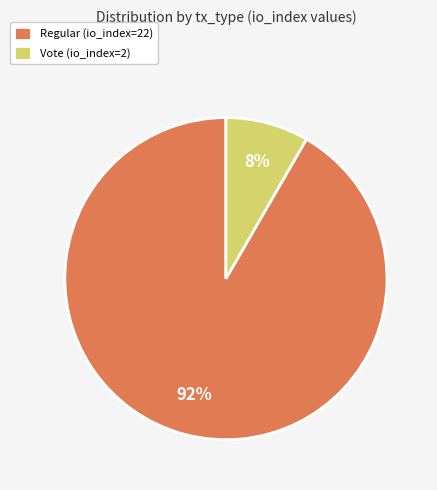

What is the majority slice?

Regular (io_index=22)